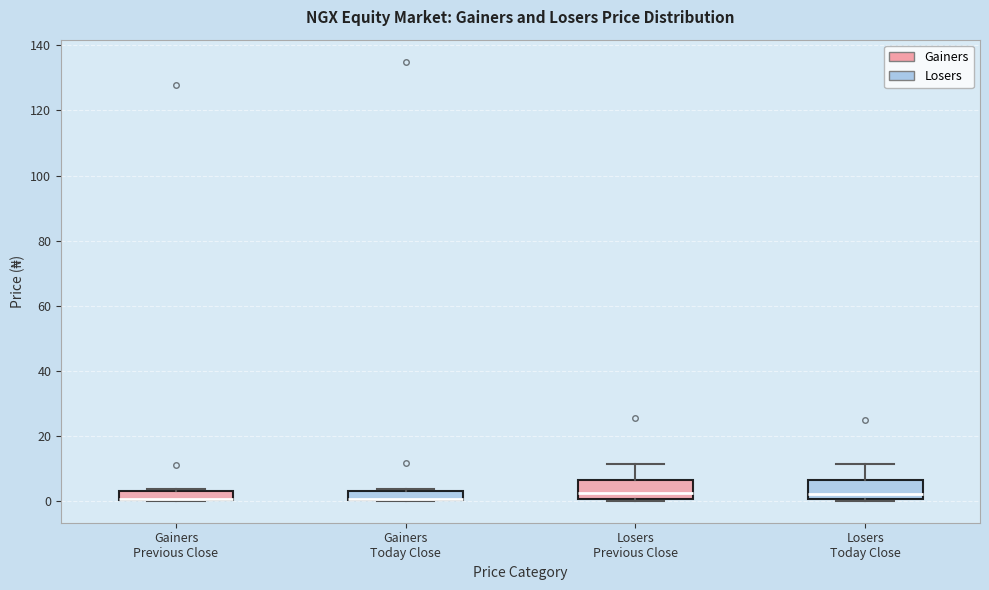

Where is the lower edge of the box for Gainers Previous Close on the y-axis? The values are not printed on the chart, so give them approximately, as read against the axis.

0